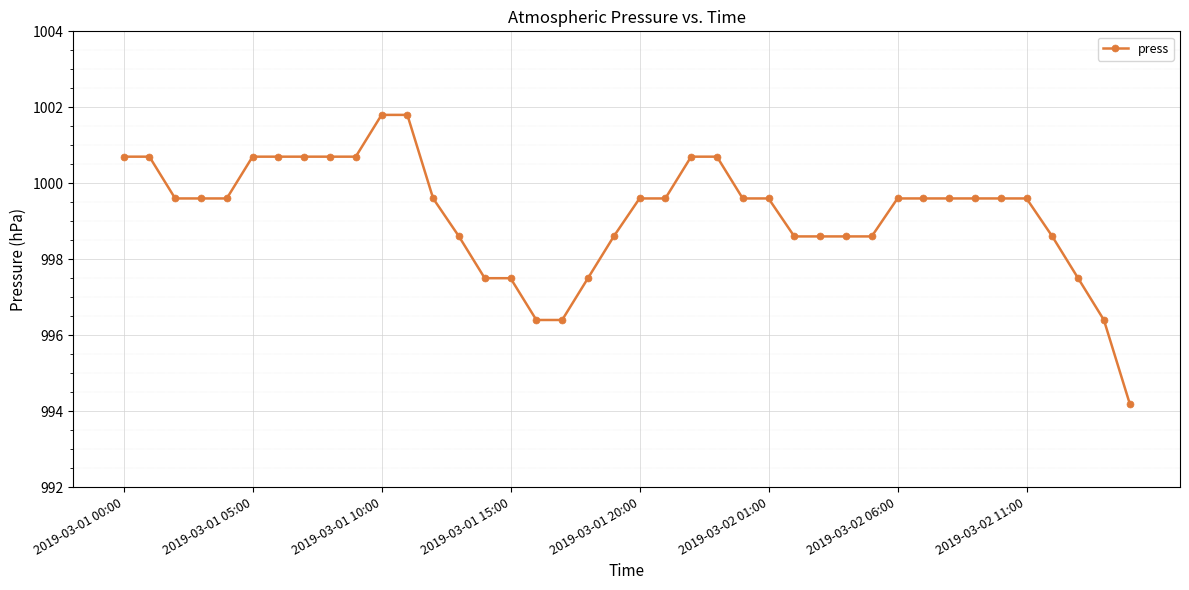

What is the value of the 2nd point from the left?

1000.7